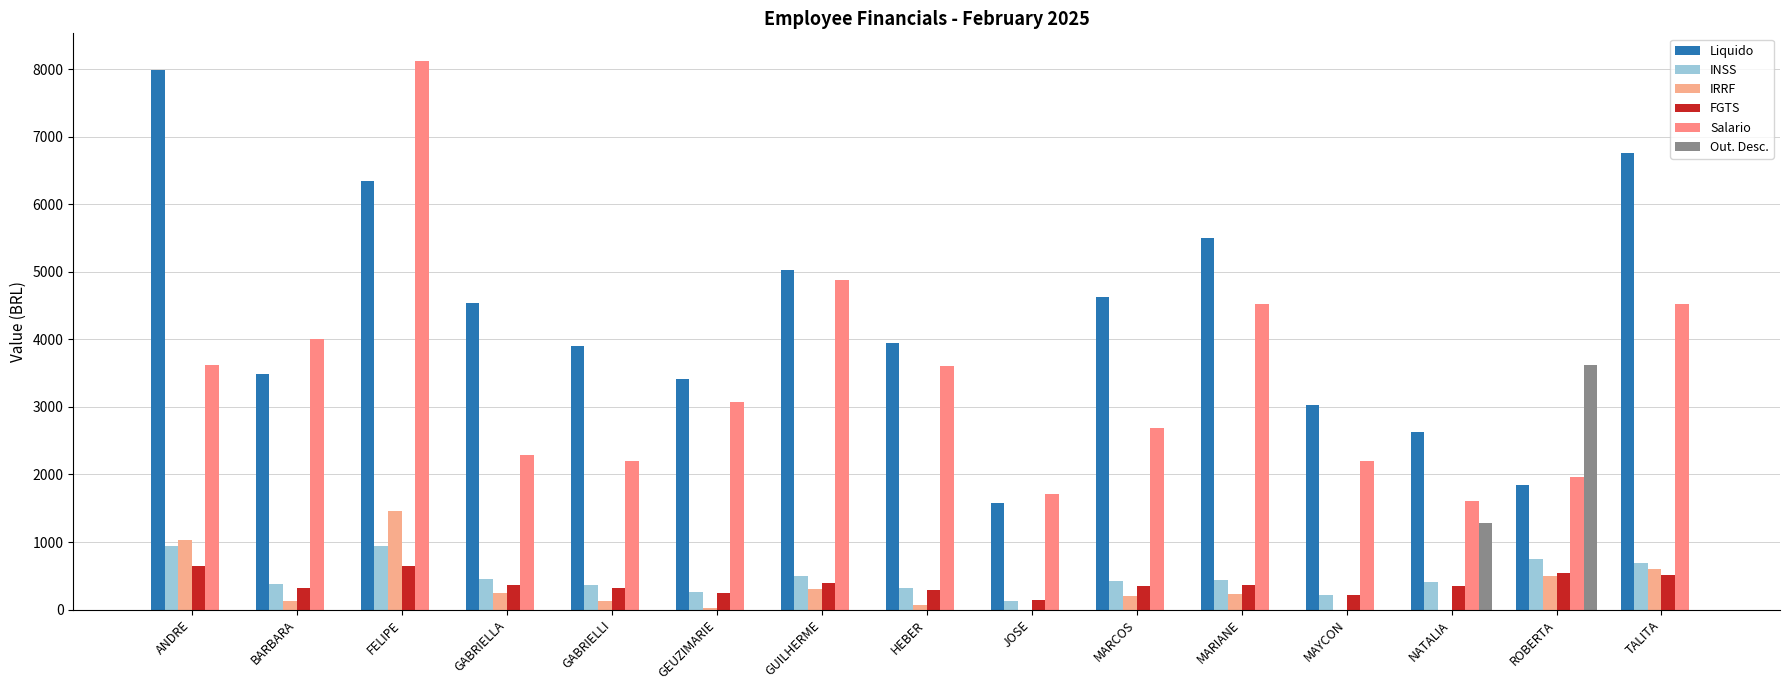

At which category is the sum across all series the highest?

FELIPE